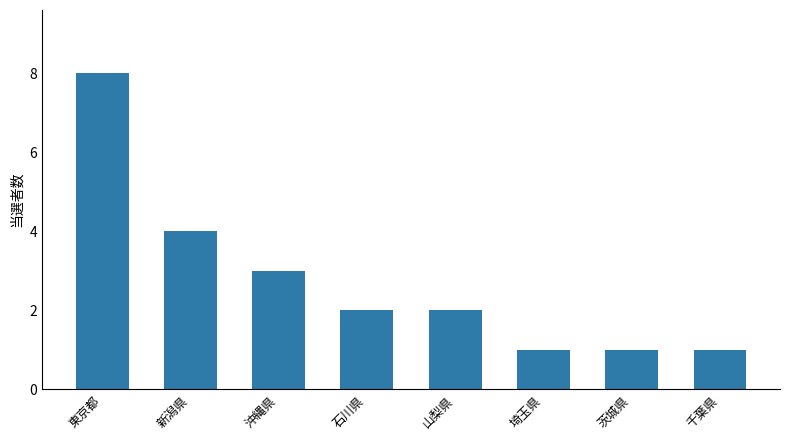

How many data points does each series have?

8